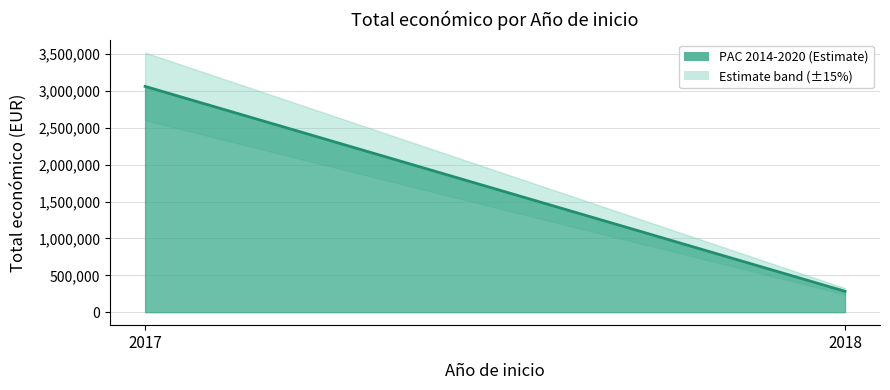

What is the maximum value shown in the chart?

3062871